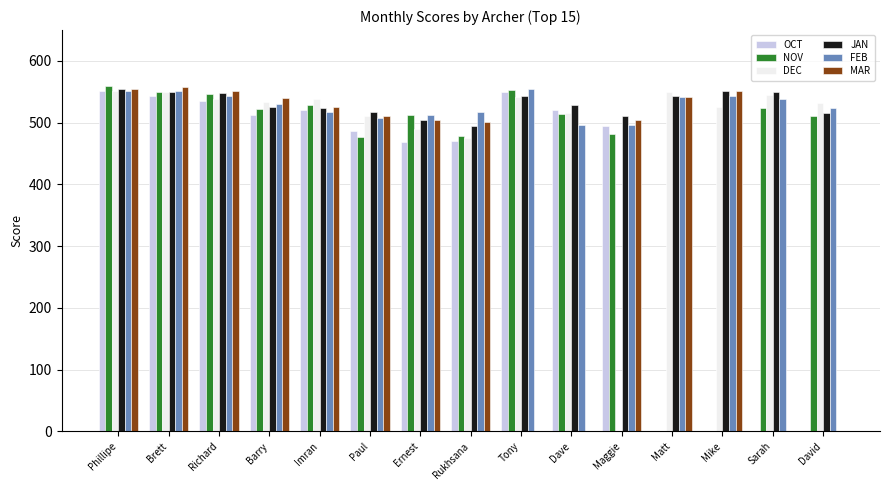

Between Imran and Dave, which series saw the biggest shift?

MAR